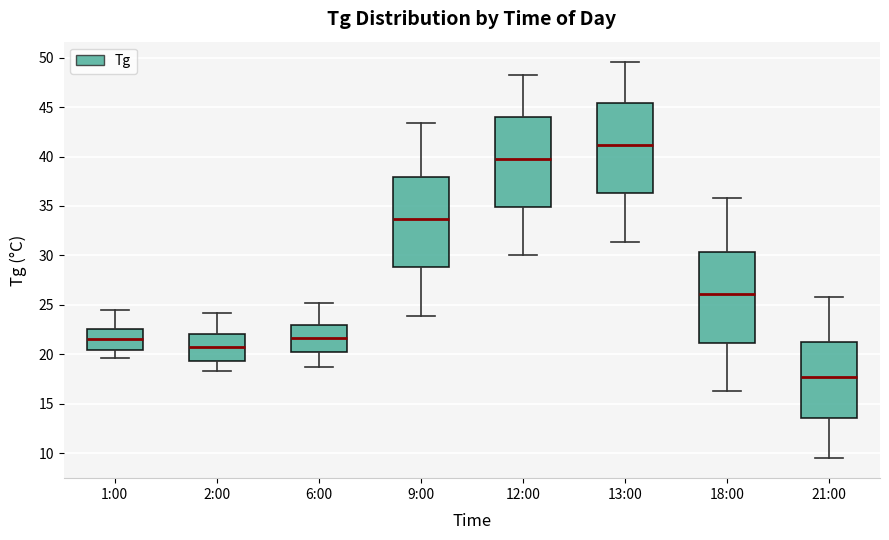

Reading left to right, read every box against the y-axis: the position of its median line, the range the box covers, and the ends of its whiskers. The values are not printed on the chart, so give them approximately, as read against the axis.

1:00: median 21.5, box 20.5 to 22.5, whiskers 19.5 to 24.5
2:00: median 21.0, box 19.5 to 22.0, whiskers 18.5 to 24.0
6:00: median 21.5, box 20.0 to 23.0, whiskers 18.5 to 25.0
9:00: median 33.5, box 29.0 to 38.0, whiskers 24.0 to 43.5
12:00: median 39.5, box 35.0 to 44.0, whiskers 30.0 to 48.0
13:00: median 41.0, box 36.5 to 45.5, whiskers 31.5 to 49.5
18:00: median 26.0, box 21.0 to 30.5, whiskers 16.5 to 36.0
21:00: median 17.5, box 13.5 to 21.5, whiskers 9.5 to 26.0